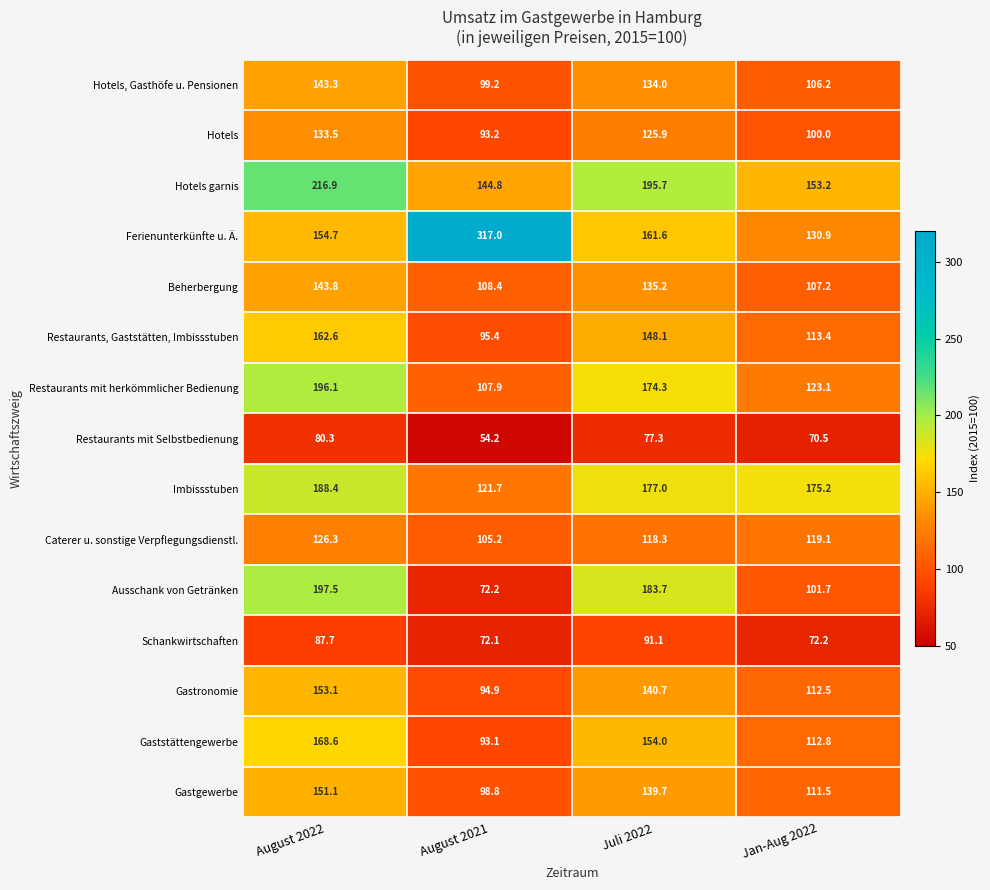

Which series has the largest total across all categories?

Ferienunterkünfte u. Ä.